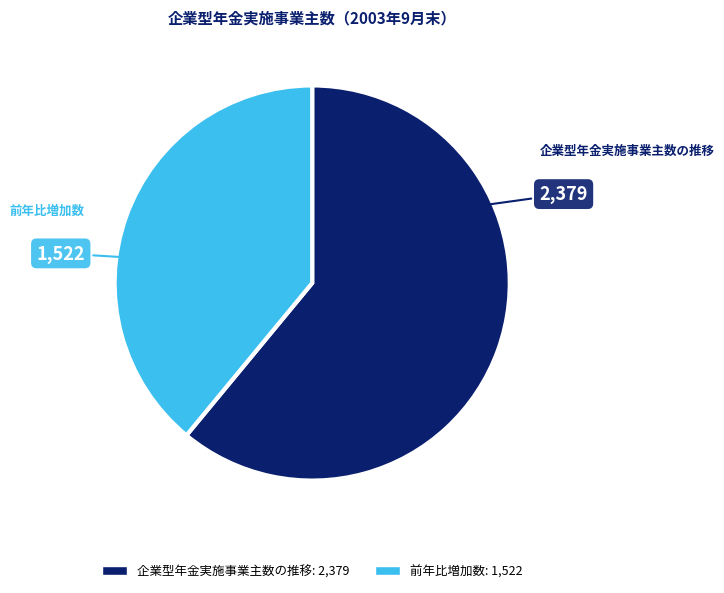

Which category has the biggest portion of the pie?

企業型年金実施事業主数の推移